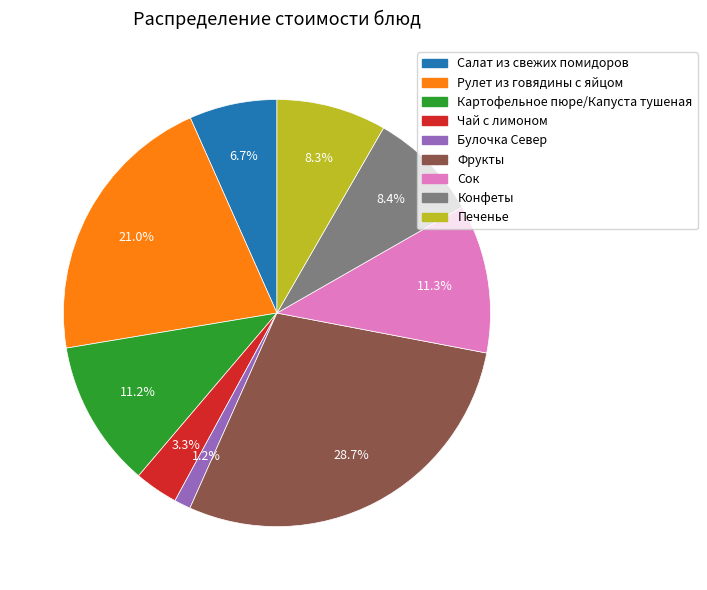

Count the number of slices in the pie.

9